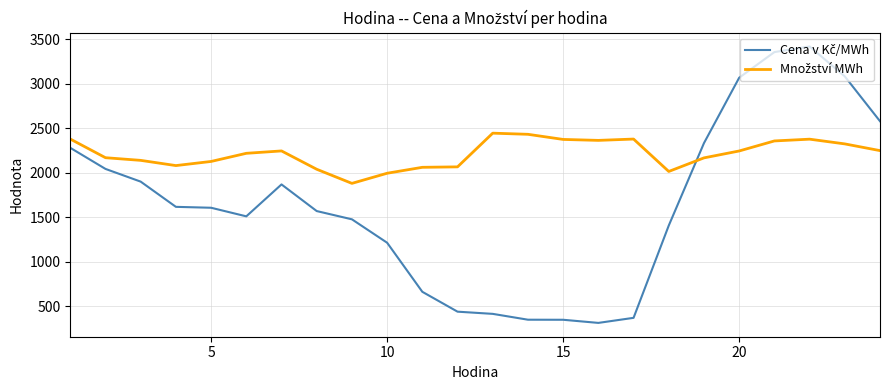

What is the smallest value displayed?

313.3